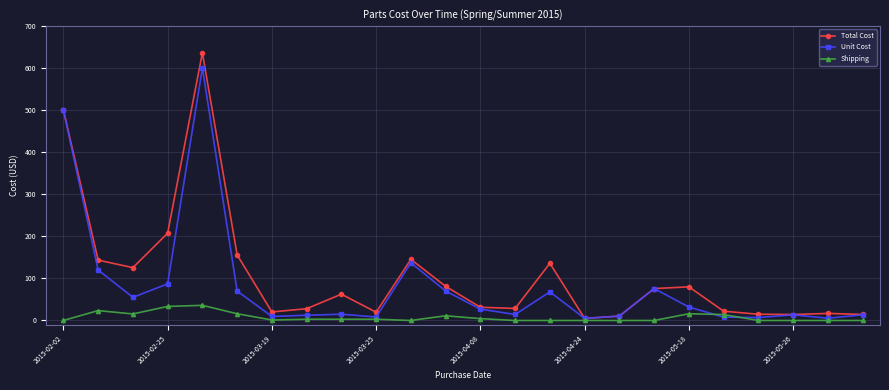

Which series has the largest range (max minus min)?

Total Cost